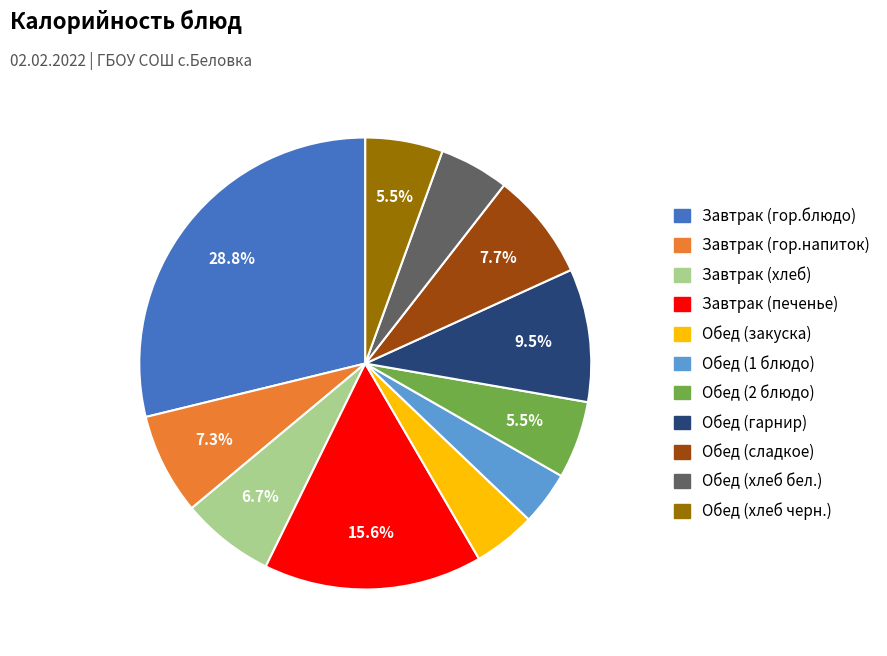

What is the smallest slice in the pie chart?

Обед (1 блюдо)